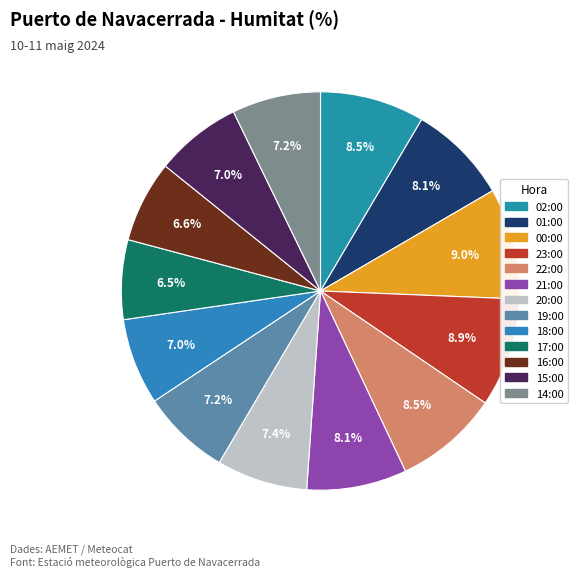

Is it true that 01:00 is 8% of the pie?

True